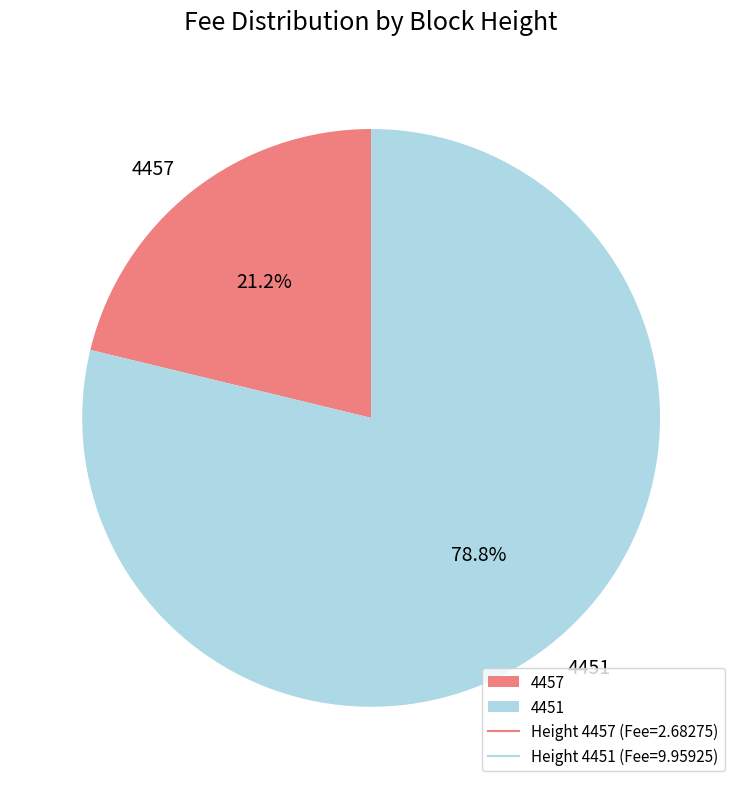

True or false: 4451 accounts for 87% of the total.

False